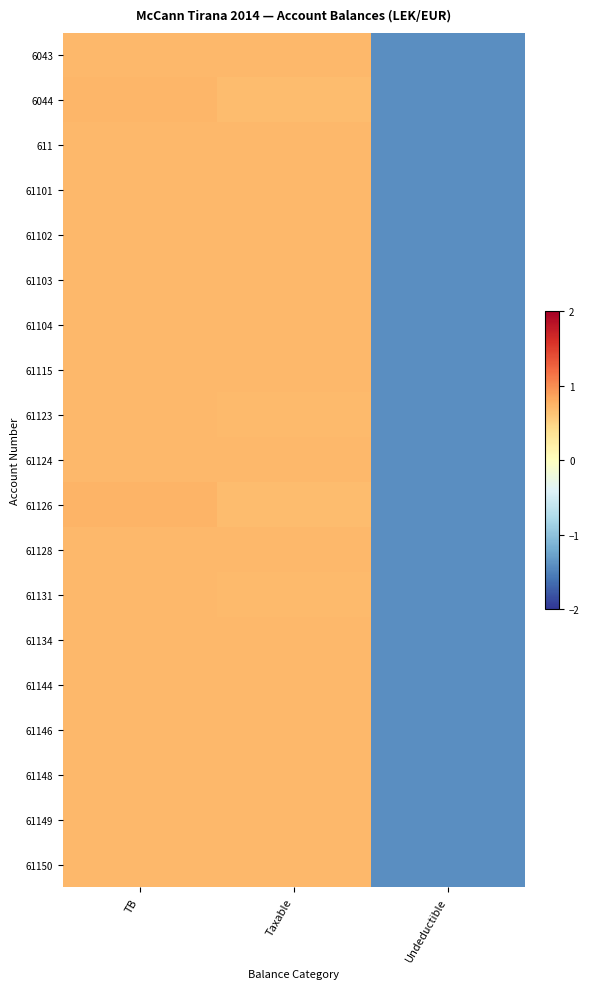

Which series has the largest range (max minus min)?

61126